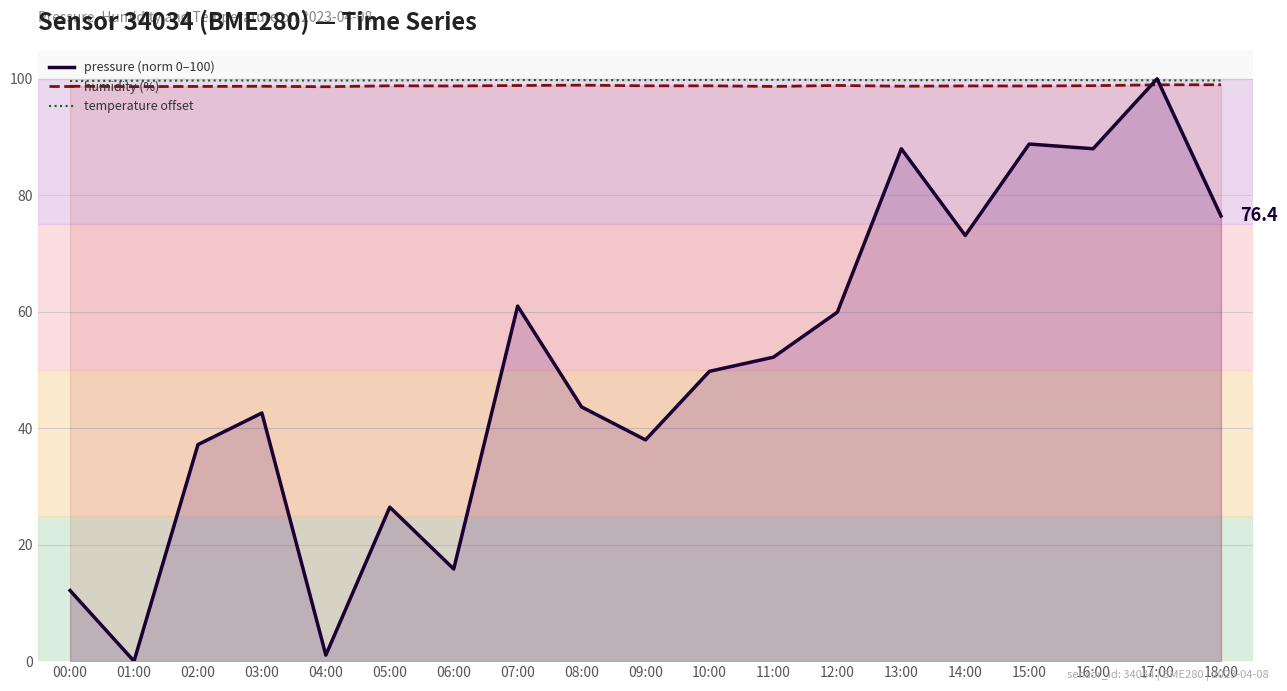

In pressure (norm 0–100), how many points are higher than both neighbors (excluding endpoints)?

6